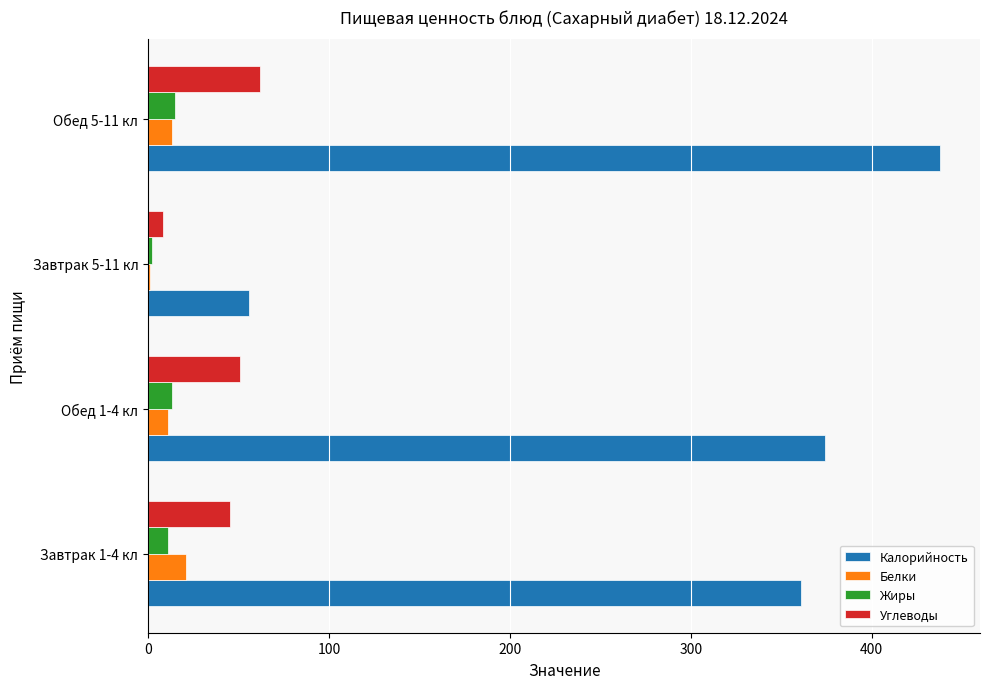

At which category is the sum across all series the highest?

Обед 5-11 кл